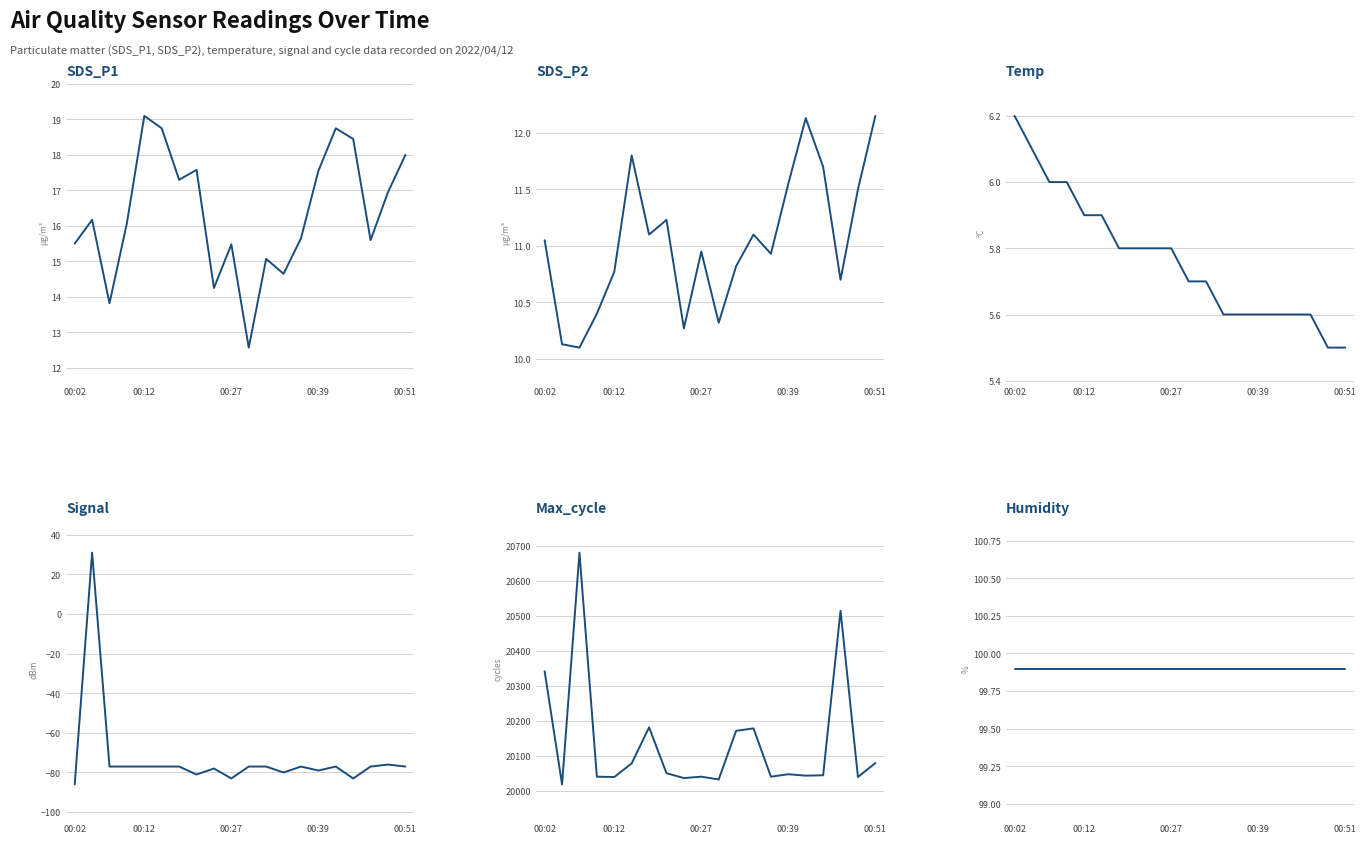

What is the lowest value of the Humidity series?

99.9